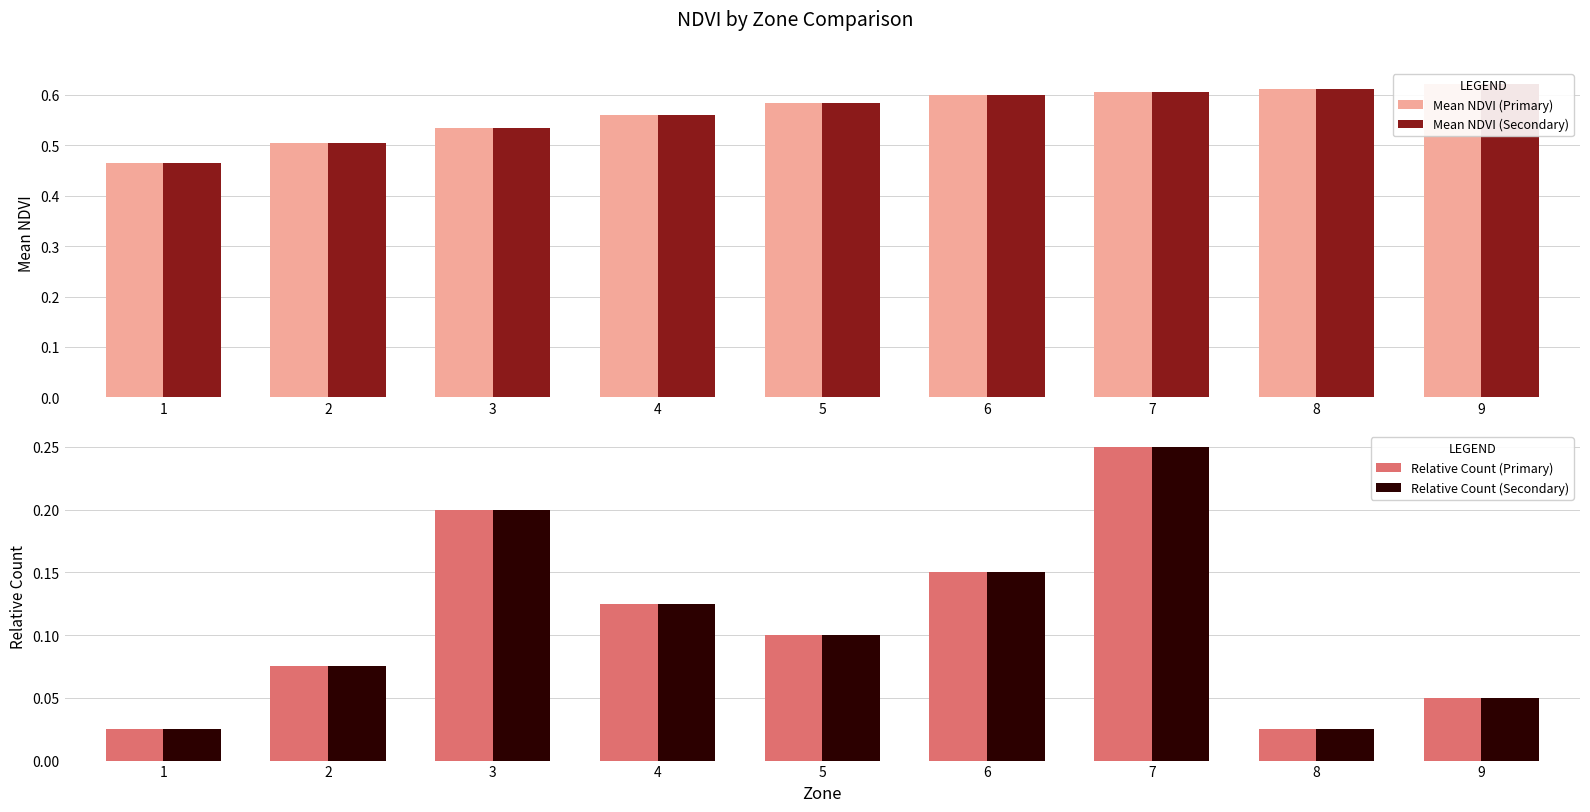

Is it true that Relative Count (Secondary) equals 0.0 at 8?

False